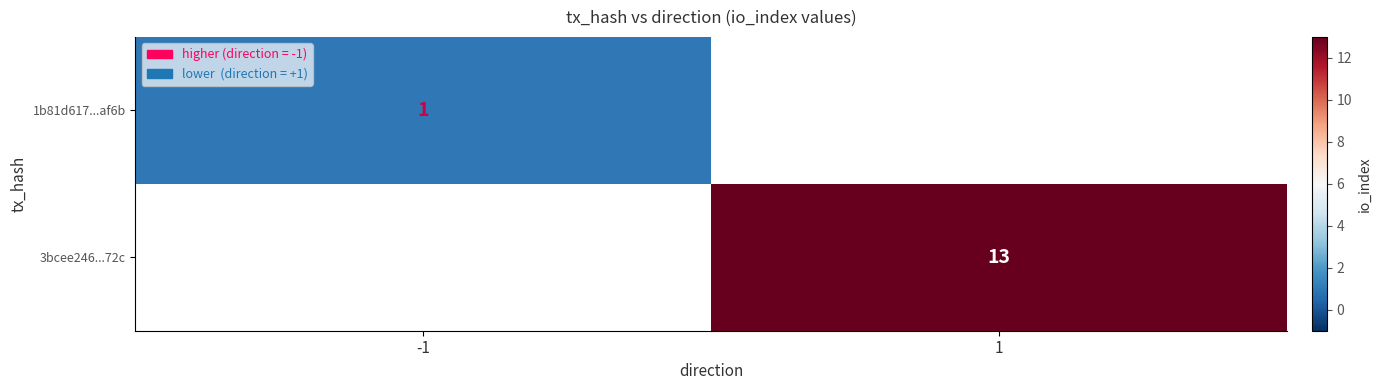

The value of 3bcee246...72c at 1 is 13. True or false?

True